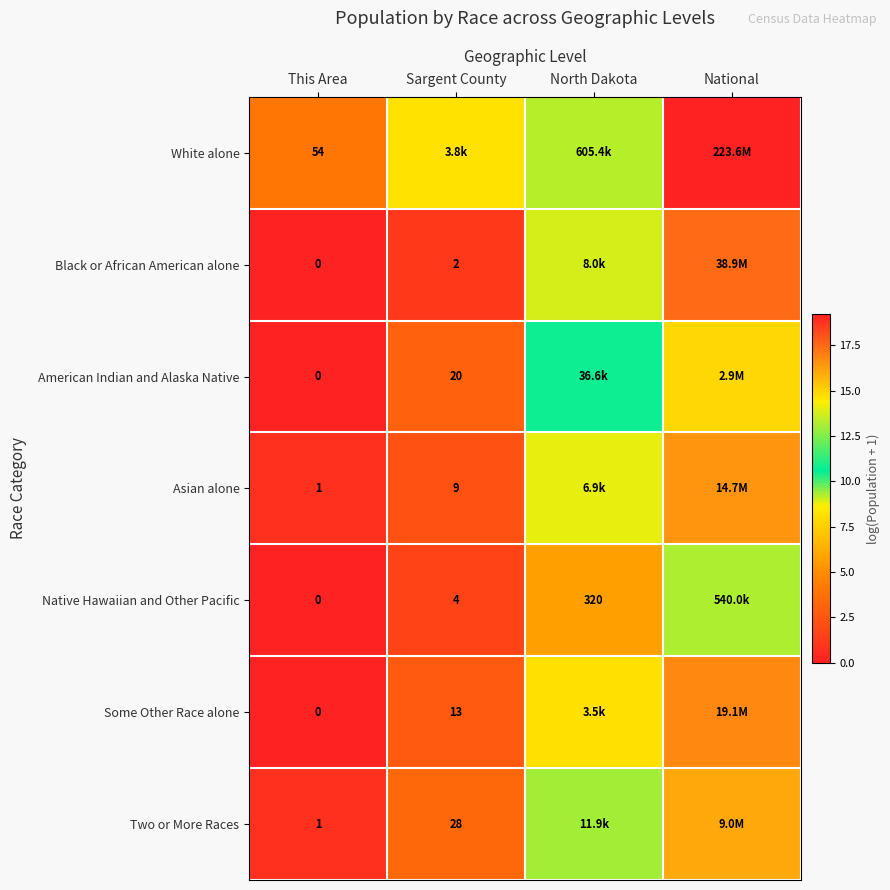

True or false: White alone has a value of 8.6 at North Dakota.

False